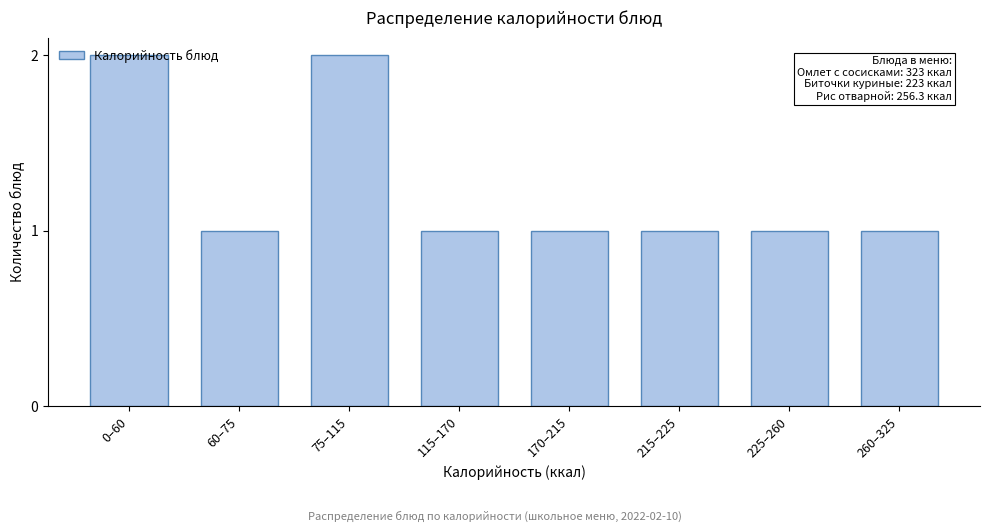

The value at 260–325 is 1. True or false?

True